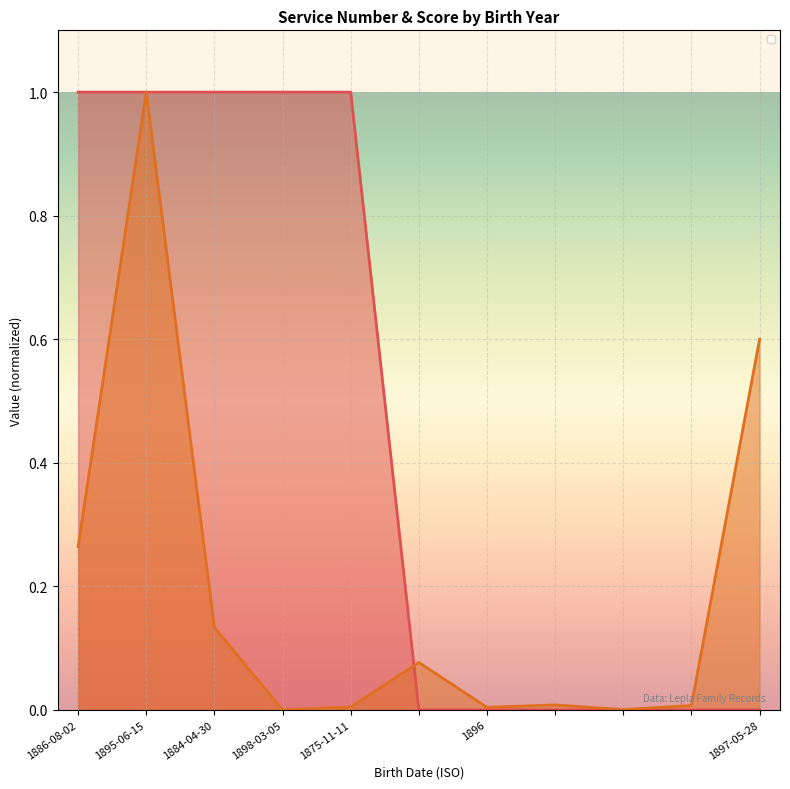

Rank the series by their average value, from lowest to highest.

_source/lifecycle/service/0/number, _score